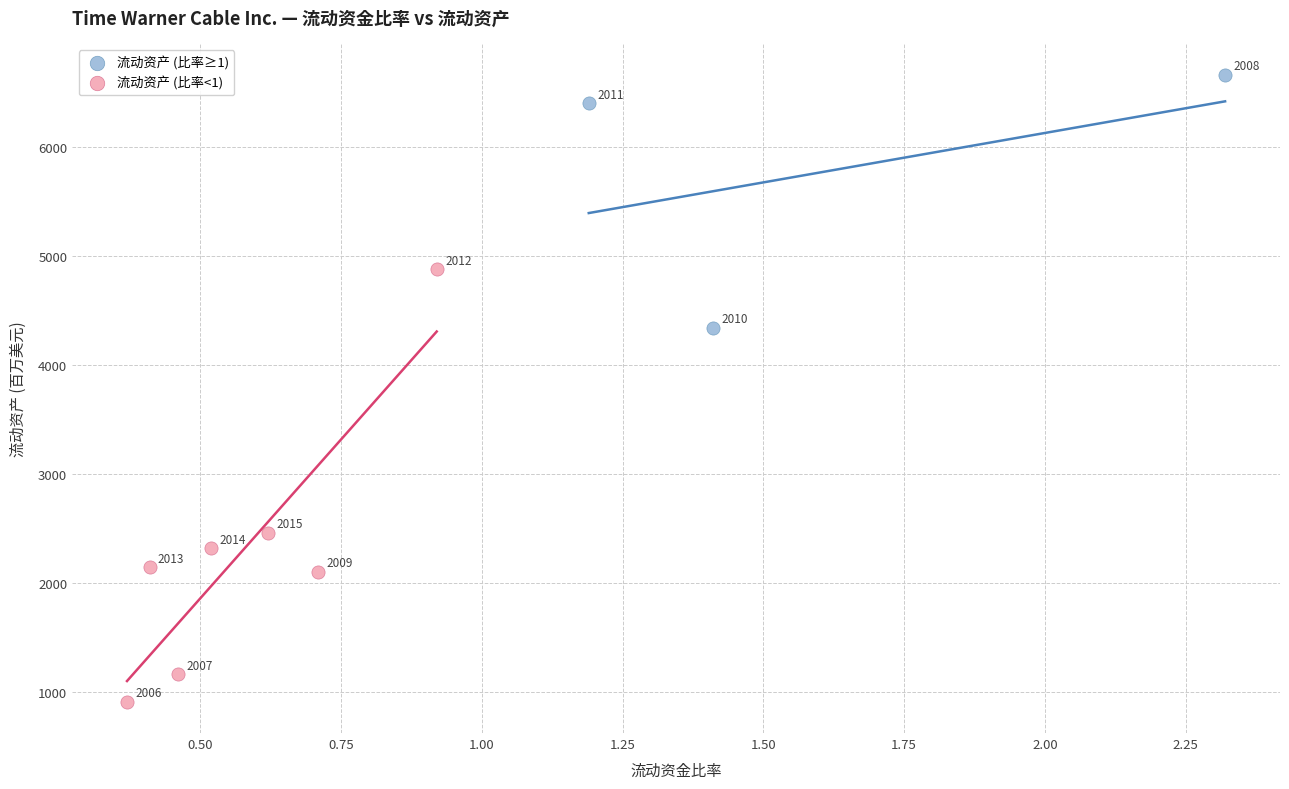

Which series contains the highest Y value?

流动资产 (比率≥1)